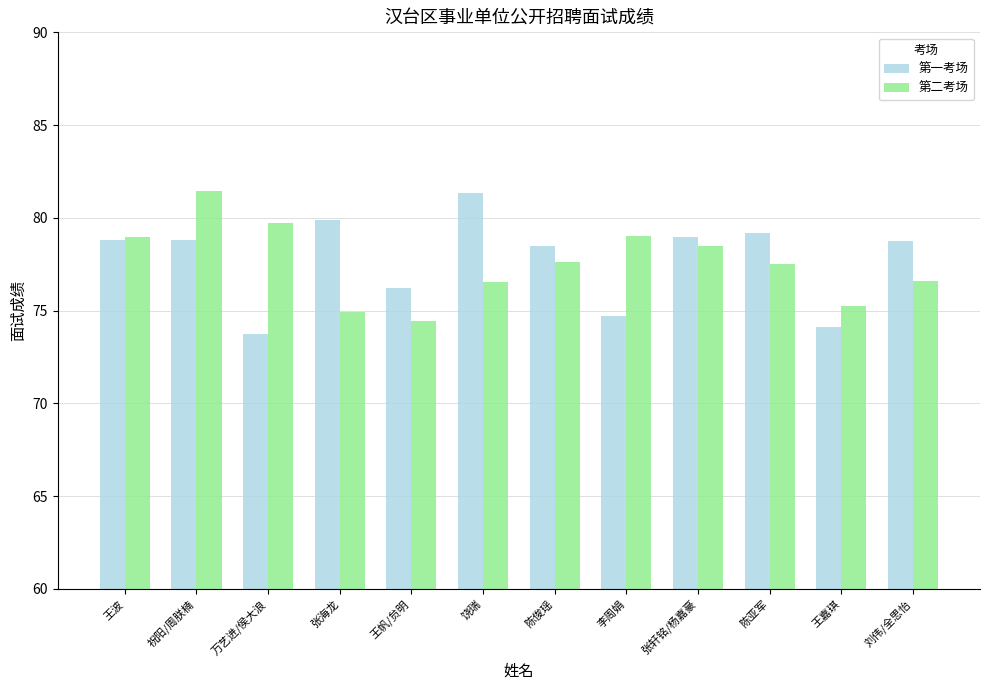

Does the chart contain stacked bars?

No